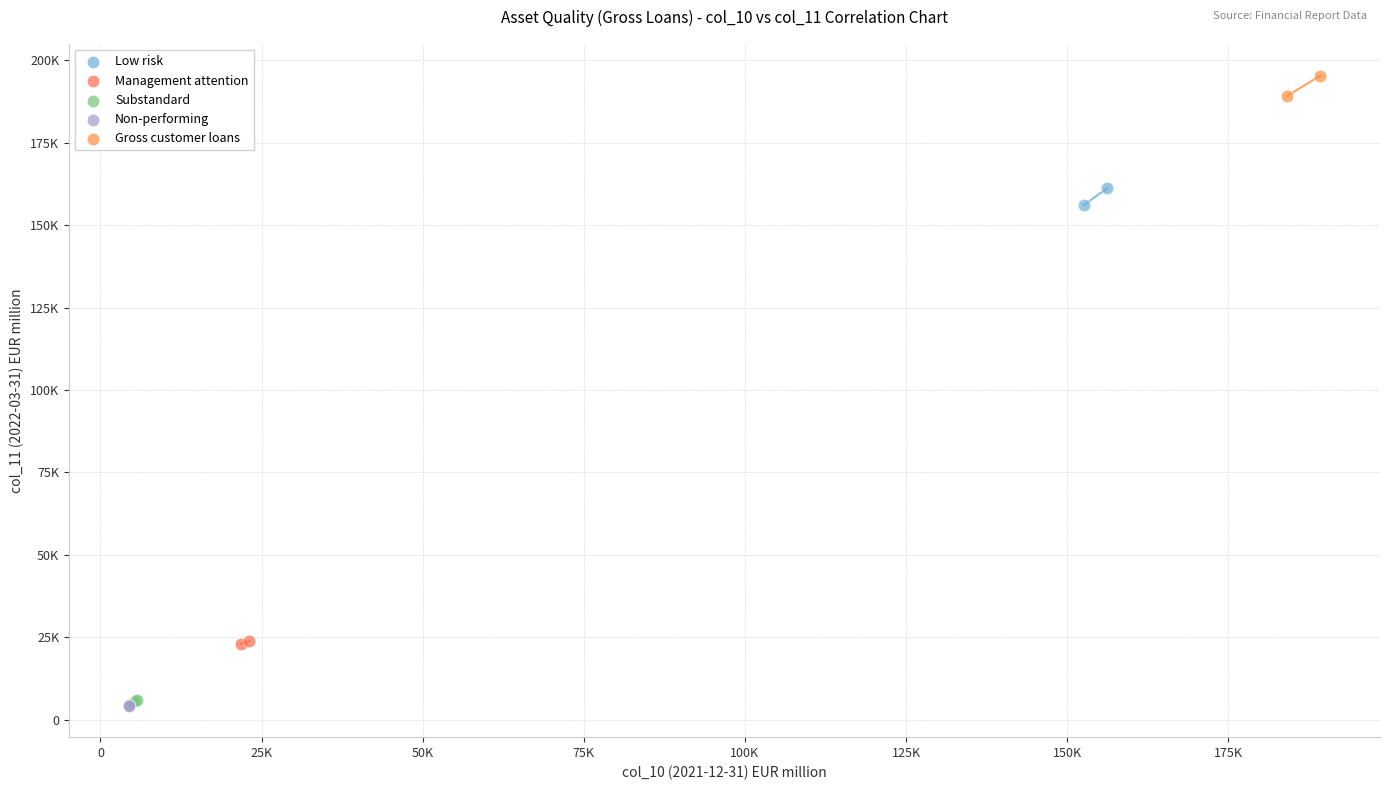

Which series has the widest spread of Y values?

Gross customer loans